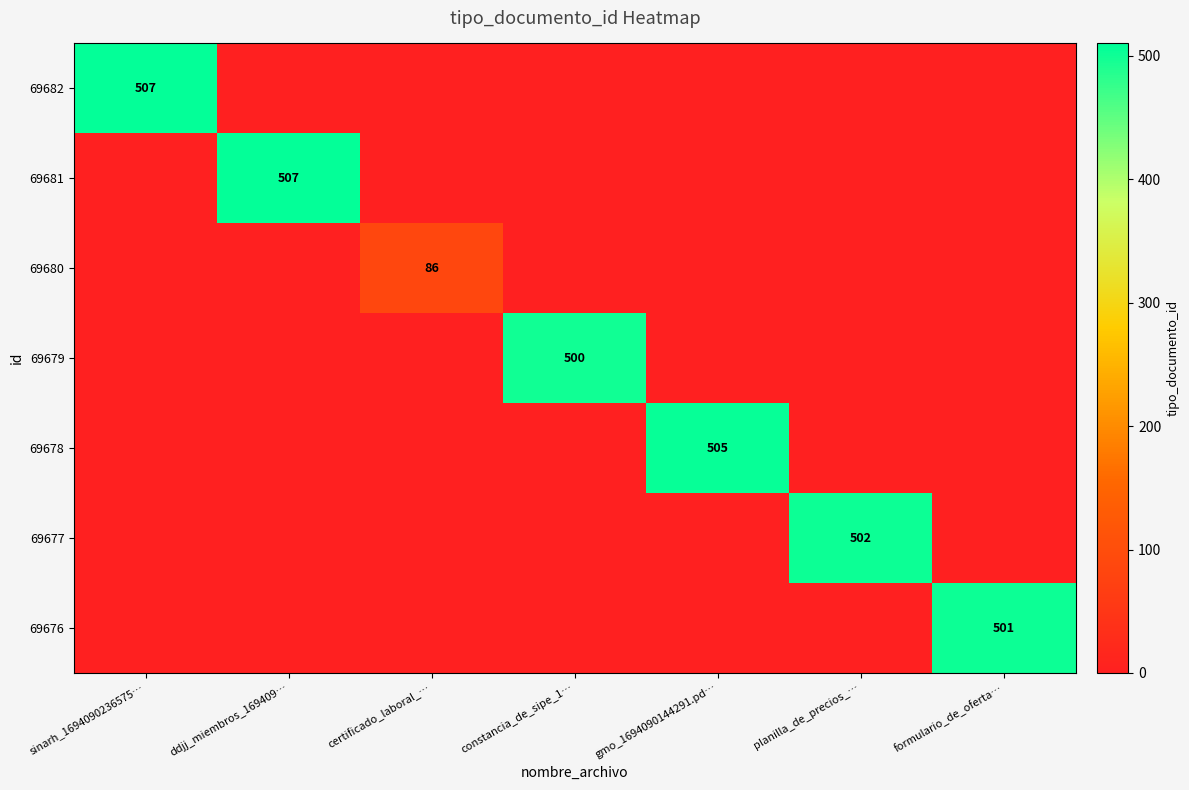

At gmo_1694090144291.pd…, list the series in order from largest to smallest.

69678, 69682, 69681, 69680, 69679, 69677, 69676